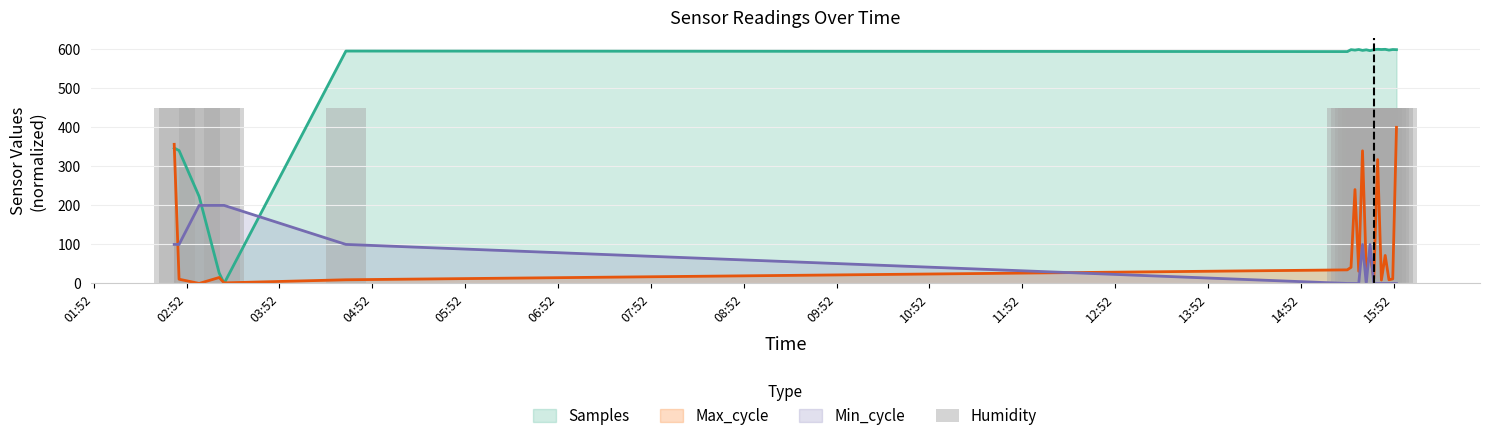

How many groups of bars are there?

20